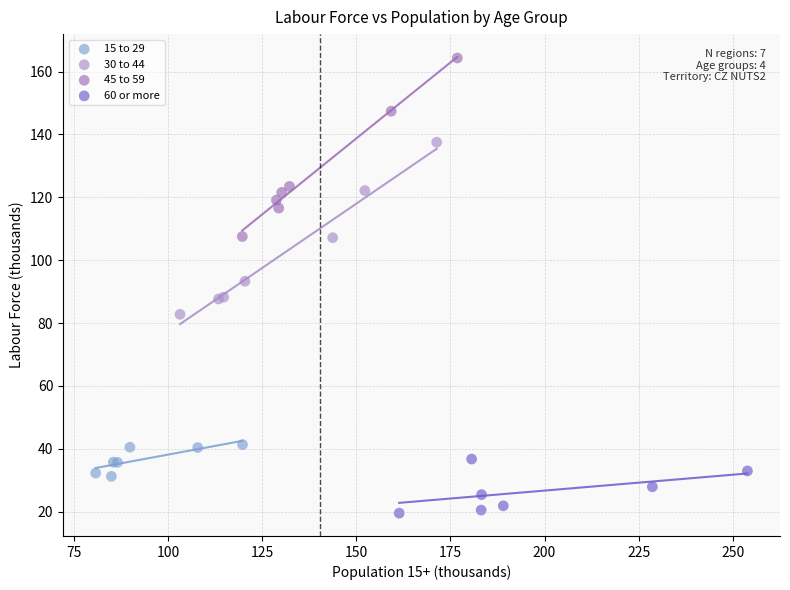

Which series reaches the maximum Y coordinate?

45 to 59